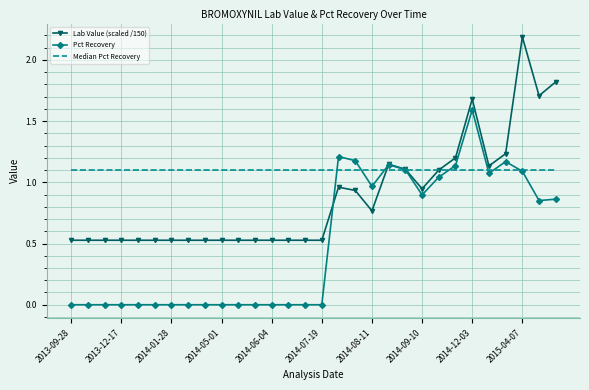

What is the maximum value shown in the chart?

2.2